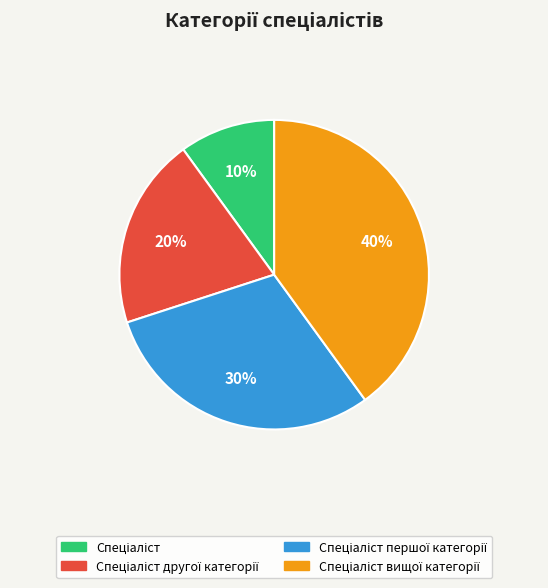

To the nearest percent, what is the average slice percentage?

25%